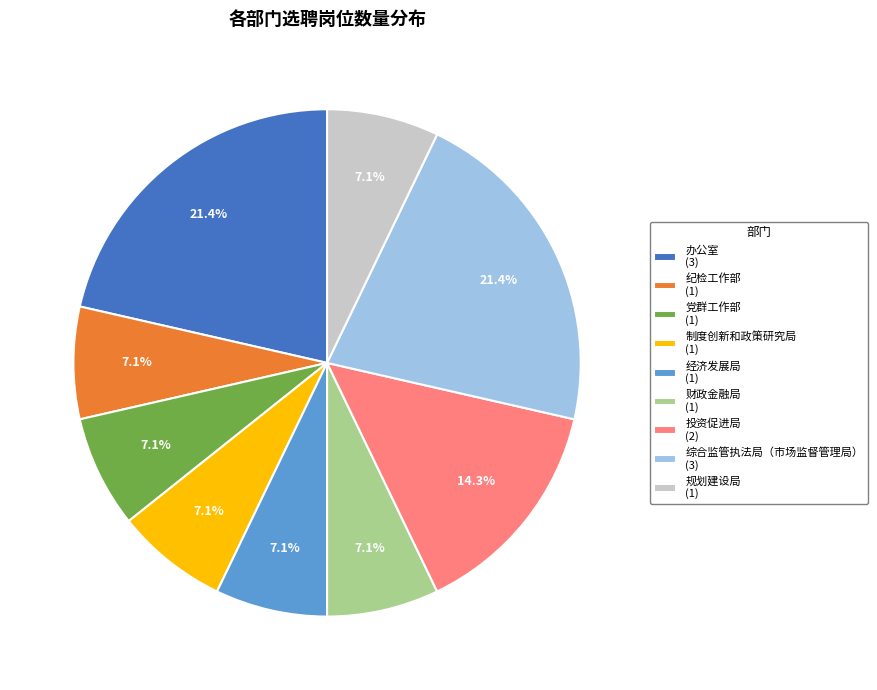

To the nearest percent, what is the difference between the largest and smallest slice percentages?

14%